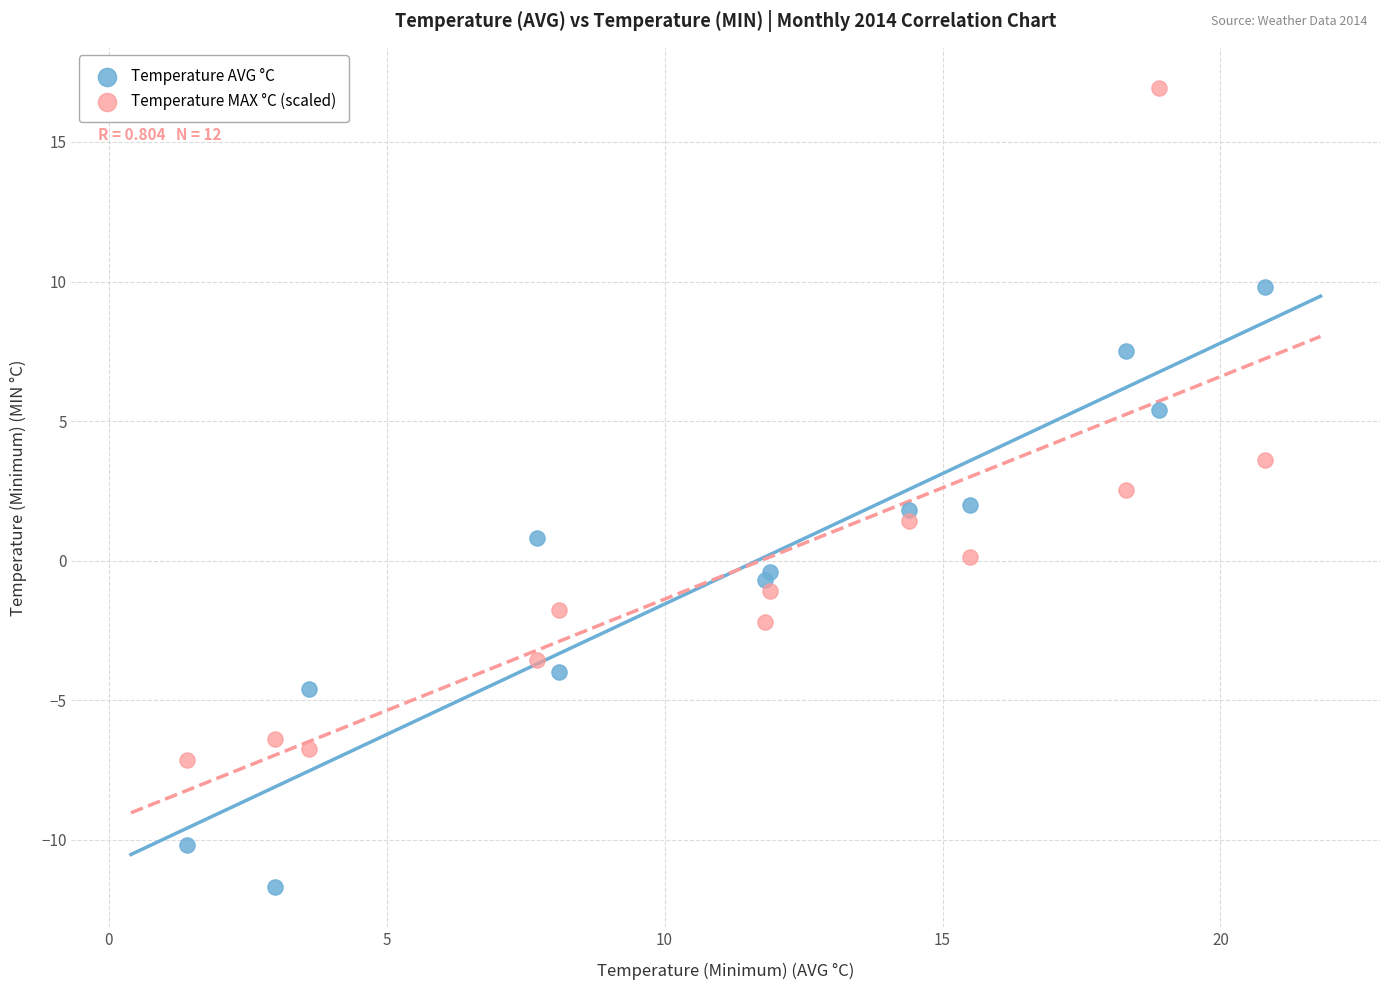

What are all the series names shown in the legend?

Temperature AVG °C, Temperature MAX °C (scaled)